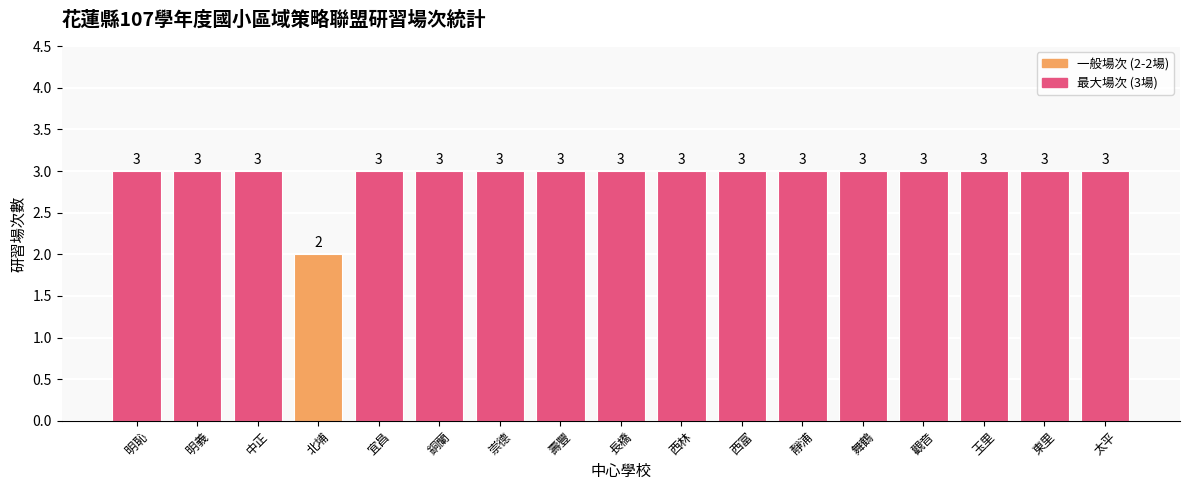

What is the maximum value shown in the chart?

3